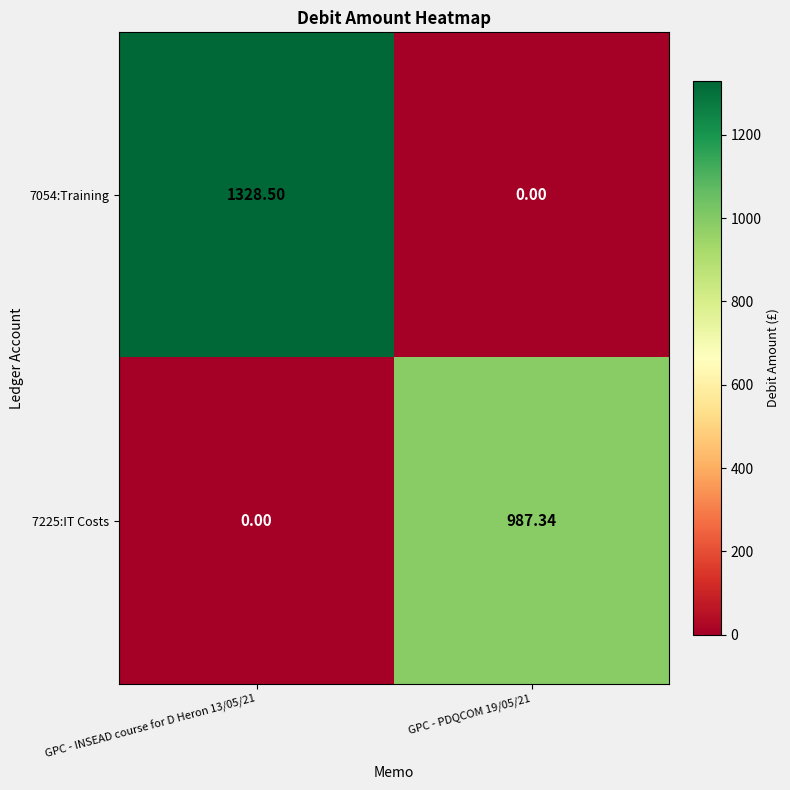

Is the value of 7054:Training at GPC - INSEAD course for D Heron 13/05/21 greater than the value of 7225:IT Costs at GPC - PDQCOM 19/05/21?

Yes